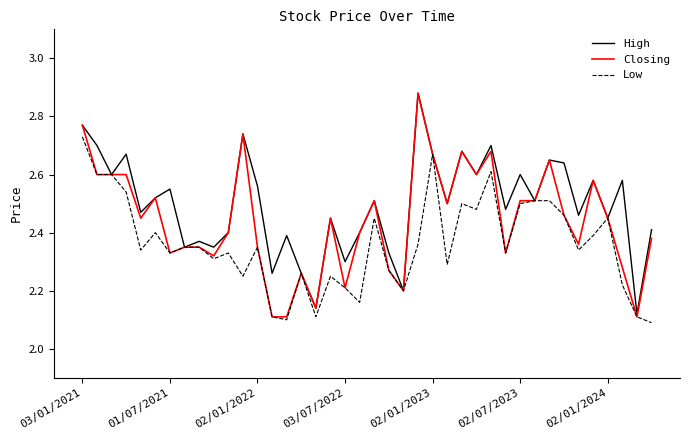

List the series in order of their overall mean, lowest first.

Low, Closing, High